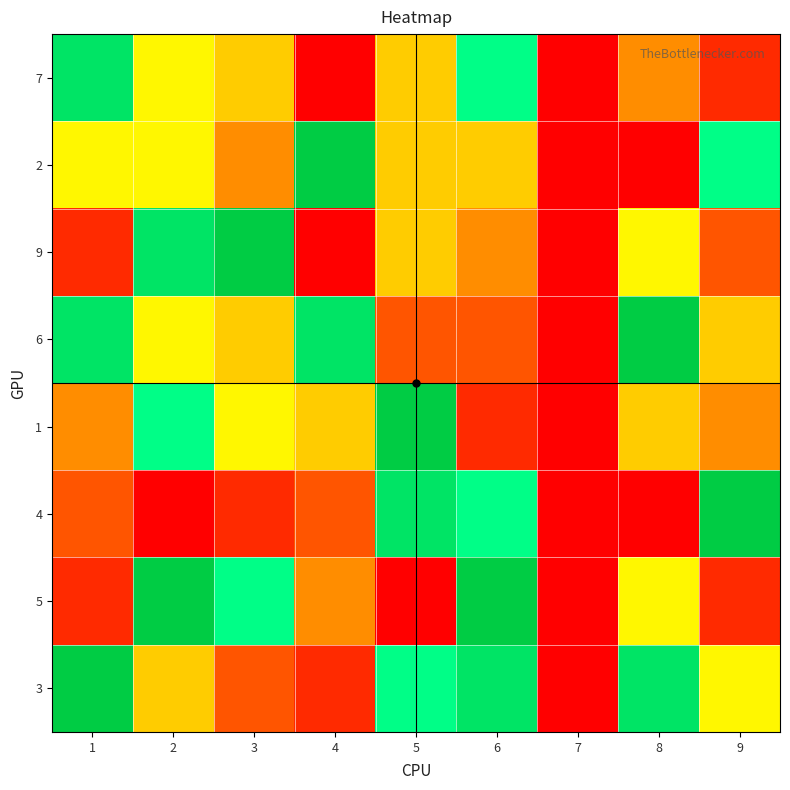

At which category does the chart reach its minimum across all series?

7